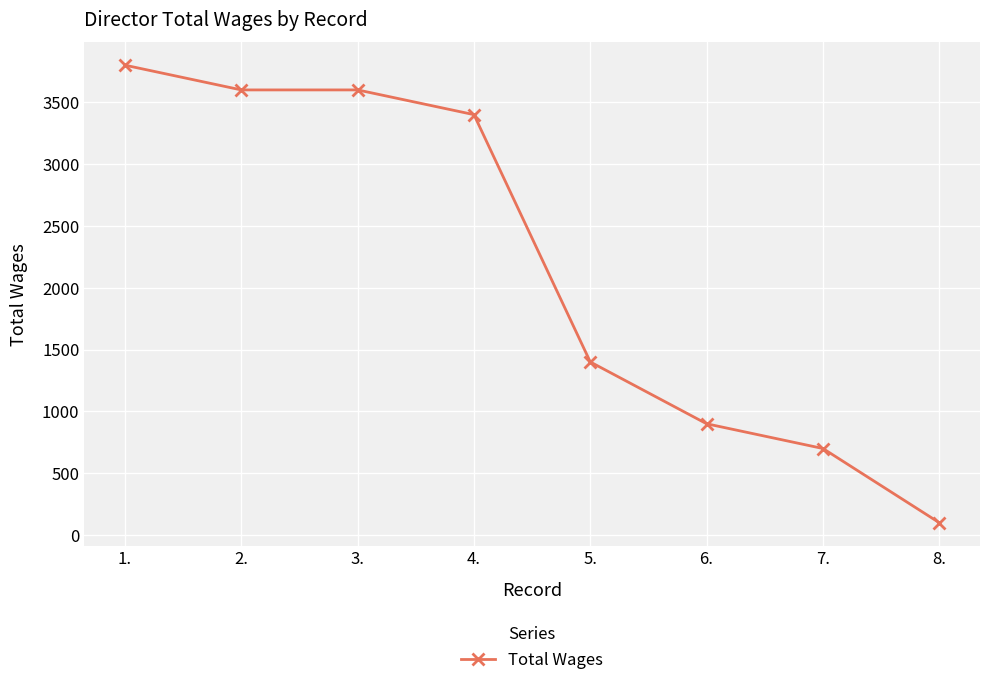

Reading left to right, transcribe all the data shown in this chart.

3800	3600	3600	3400	1400	900	700	100